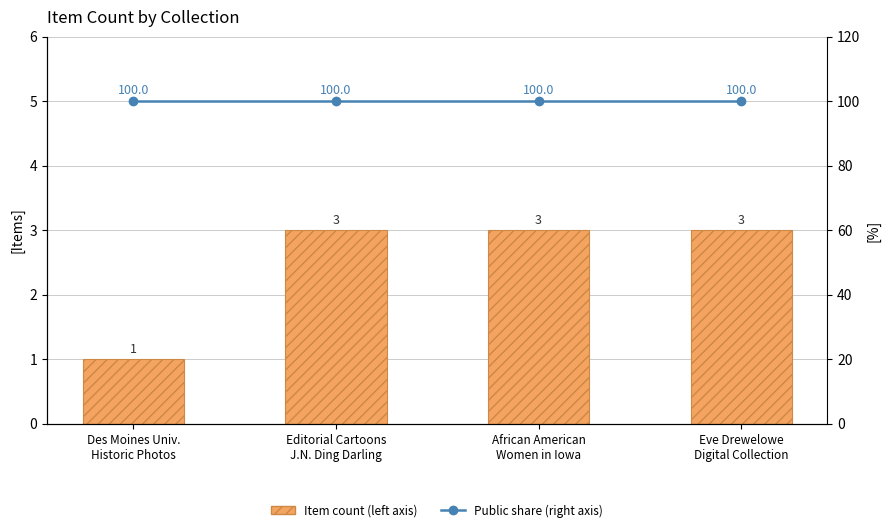

Reading left to right, extract all data points from this chart.

Item count (left axis): 1	3	3	3
Public share (right axis): 100	100	100	100